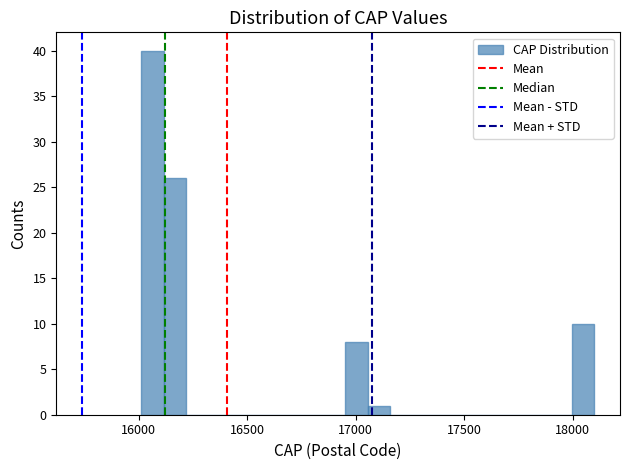

Read against the x-axis, roughly where is the centre of the tallest bar?

16050